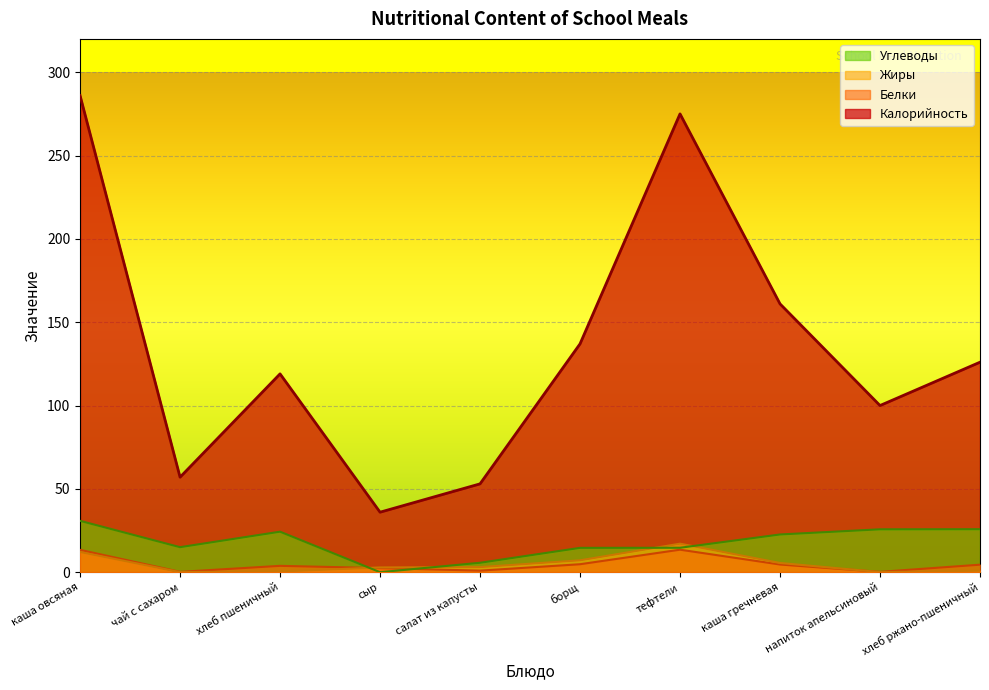

How many times do Углеводы and Белки cross each other?

2